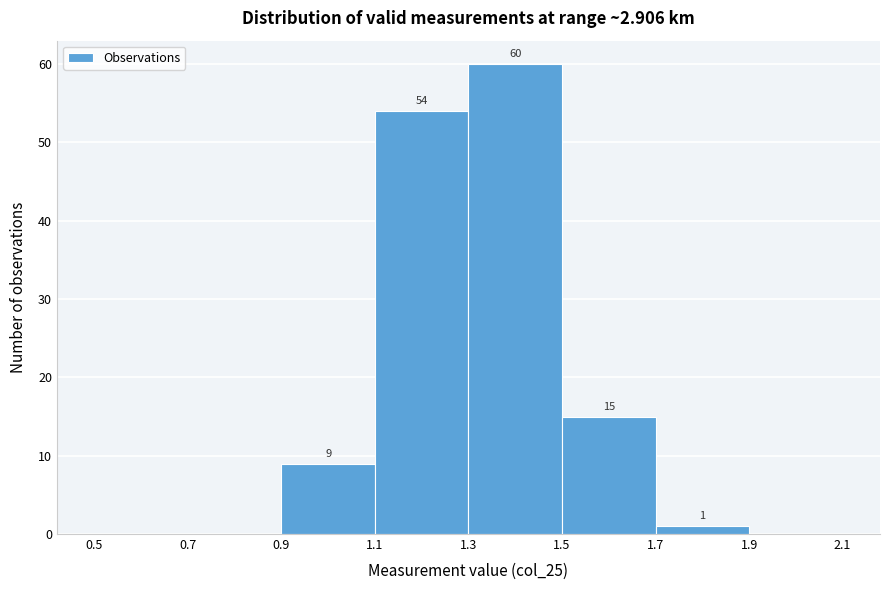

Which range on the x-axis has the tallest bar?

1.3 to 1.5